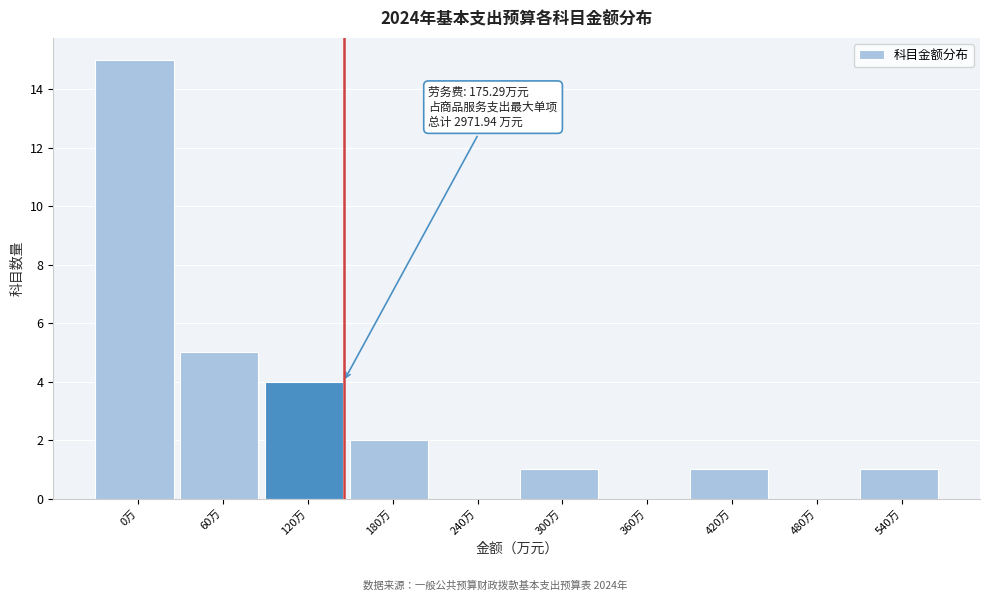

Reading left to right, list all the values displayed in this chart.

0万=15	60万=5	120万=4	180万=2	240万=0	300万=1	360万=0	420万=1	480万=0	540万=1